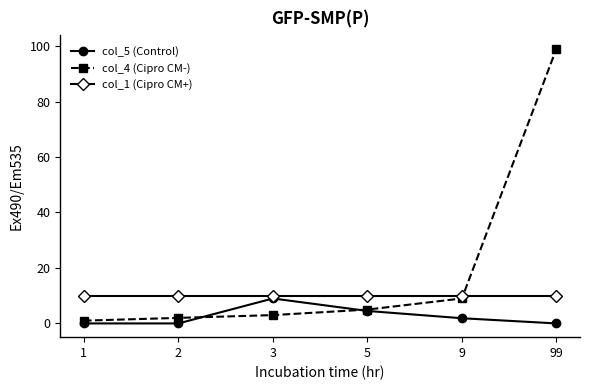

At which label does col_4 (Cipro CM-) reach its minimum?

1